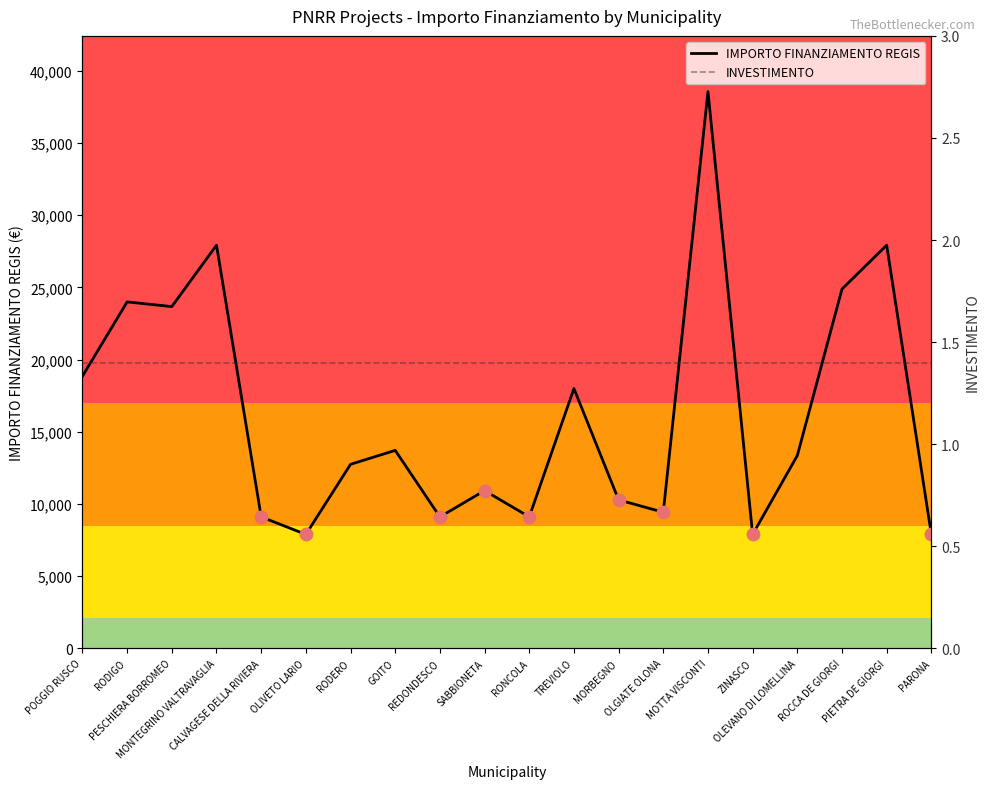

Which series reaches the maximum Y coordinate?

IMPORTO FINANZIAMENTO REGIS